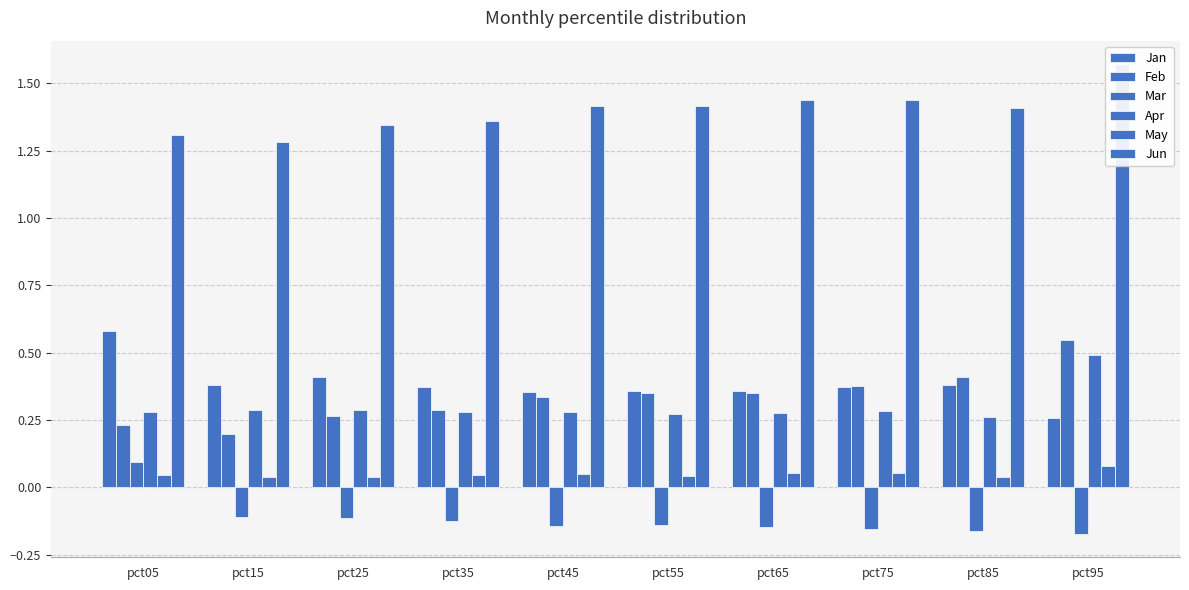

The value of Jan at pct45 is 0.5. True or false?

False